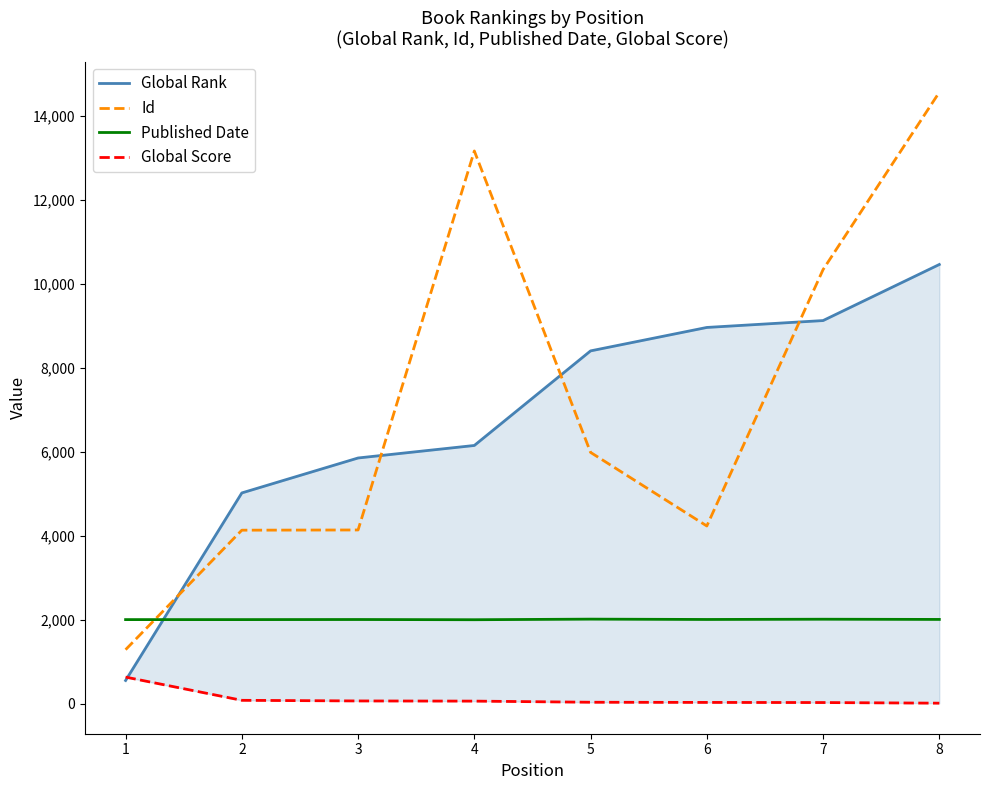

True or false: Published Date and Global Score cross at least once.

False